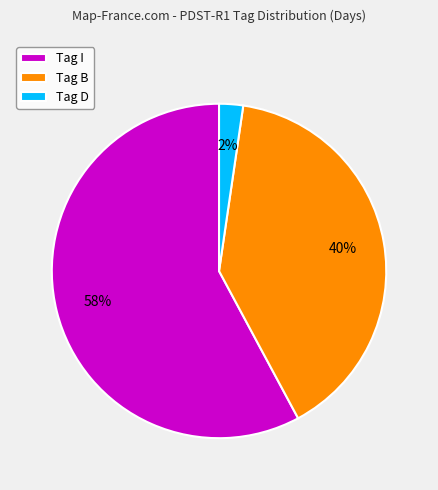

Rank the categories by value from lowest to highest.

Tag D, Tag B, Tag I